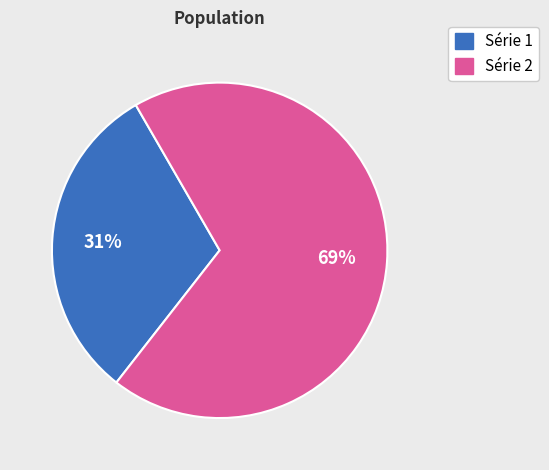

Does any single category account for the majority?

Yes